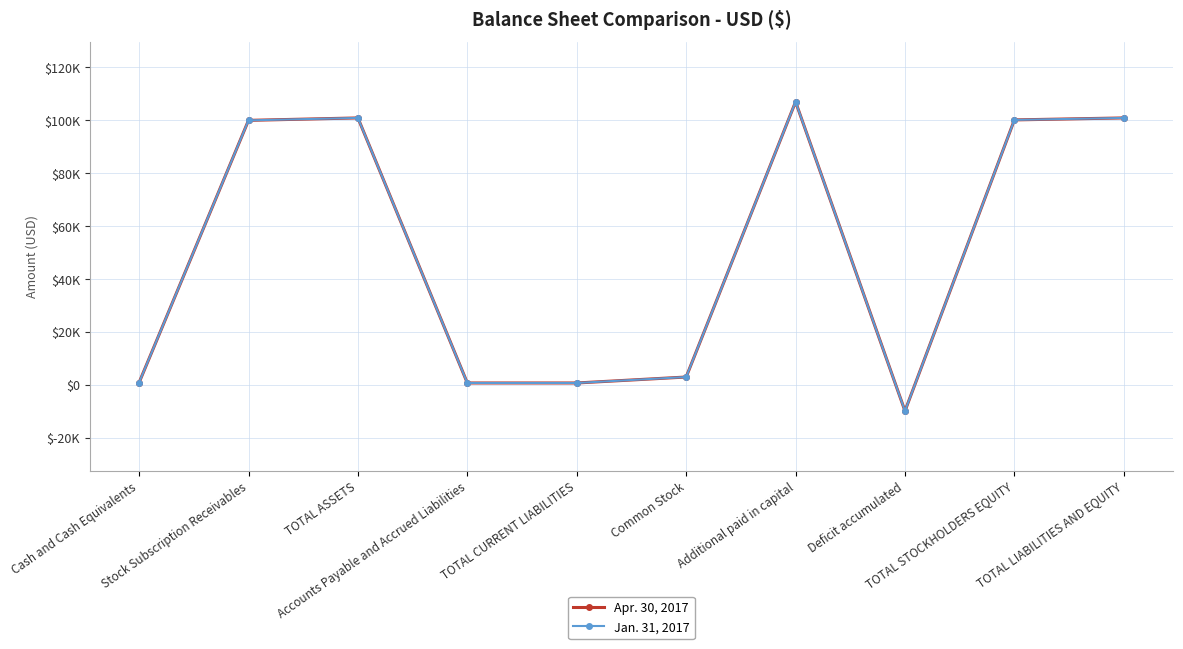

Is this an area chart (filled region under the line)?

No